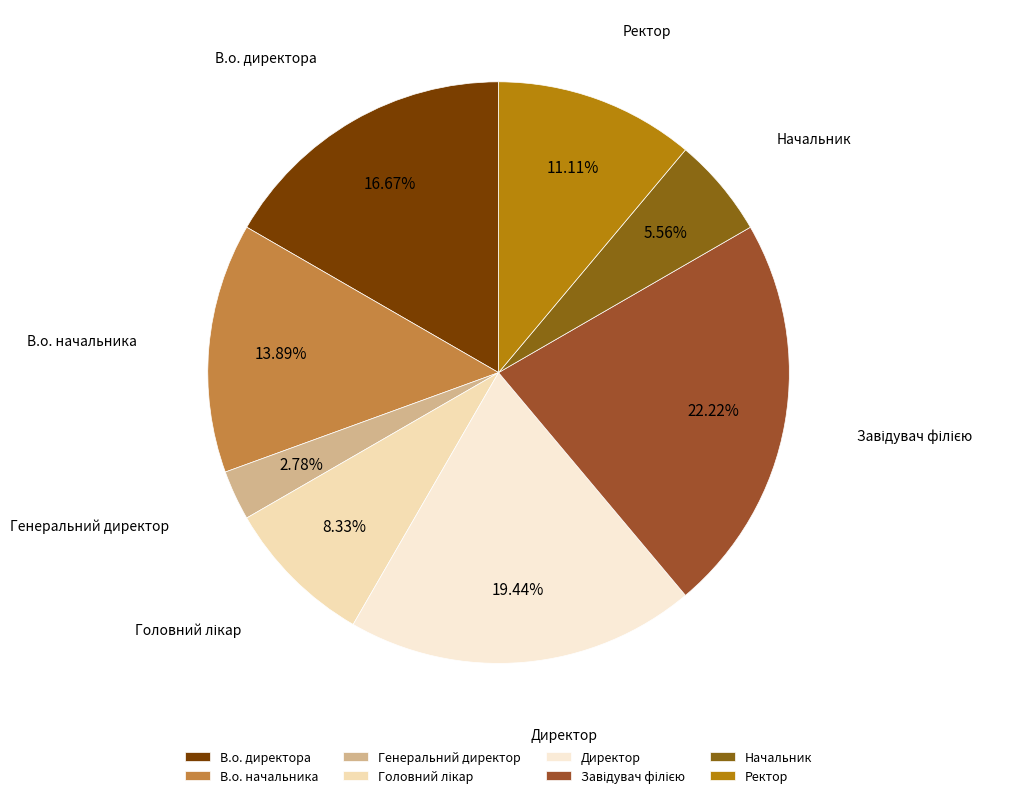

Does В.о. директора represent more than half of the total?

No